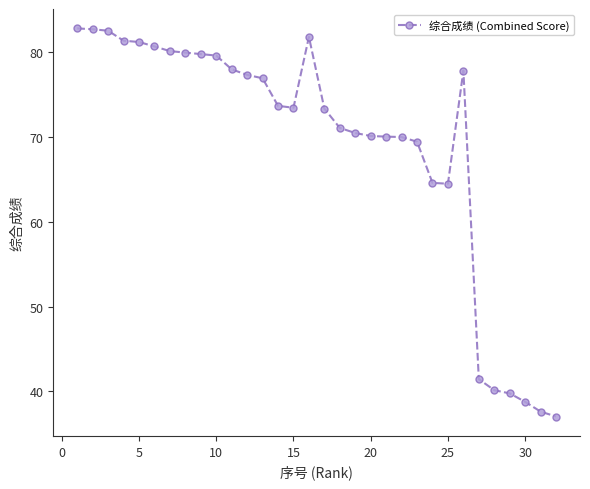

What is the greatest value displayed?

82.8